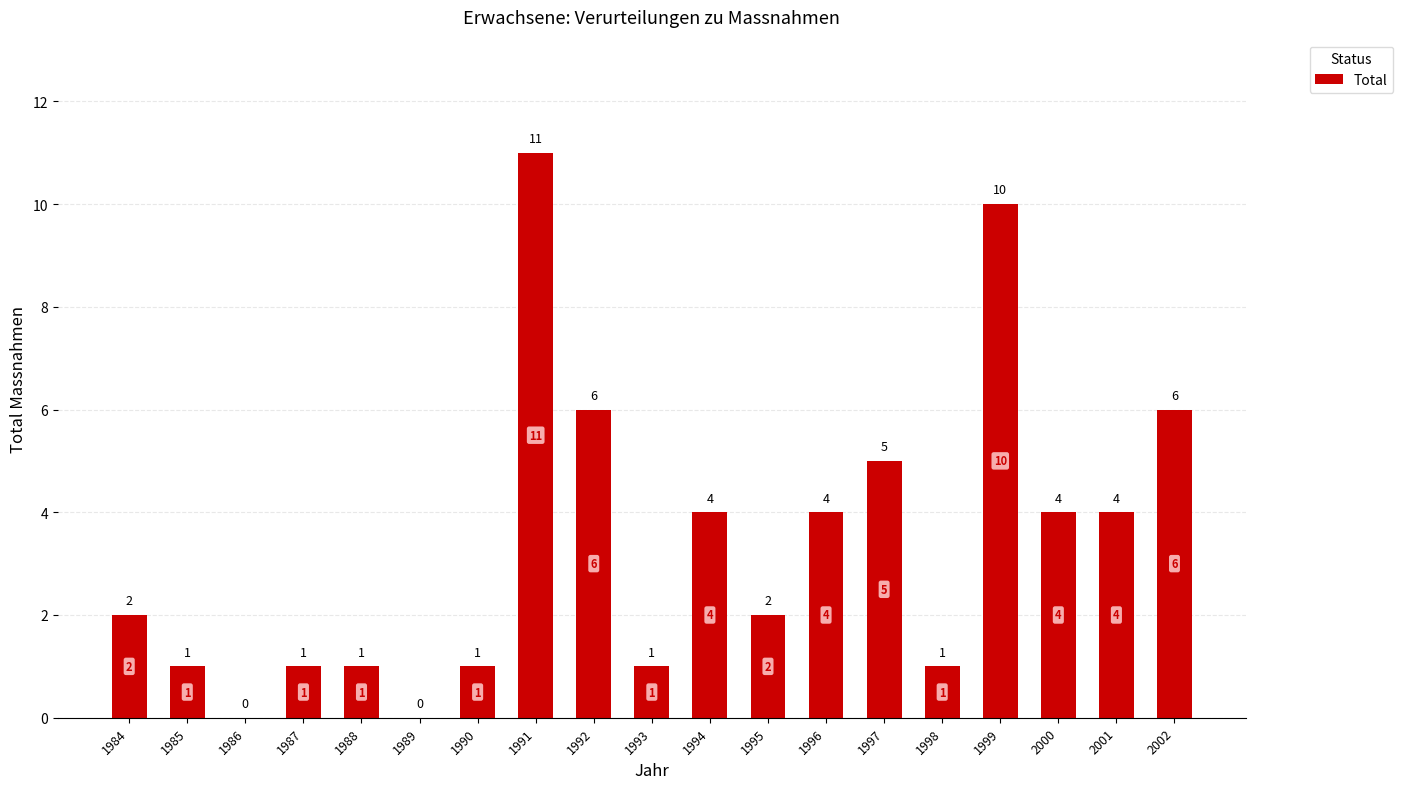

Between 1992 and 2001, which is larger?

1992